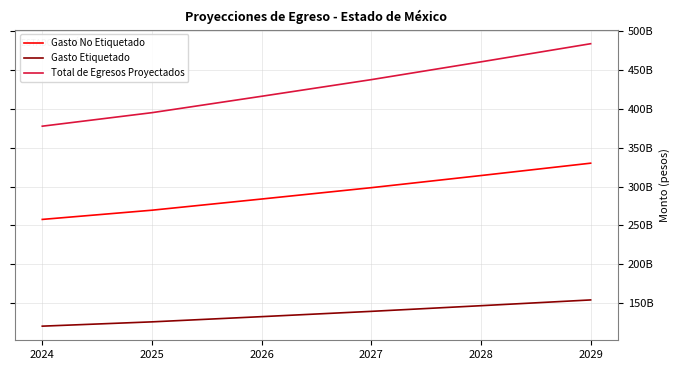

True or false: Gasto No Etiquetado and Gasto Etiquetado intersect in this chart.

False